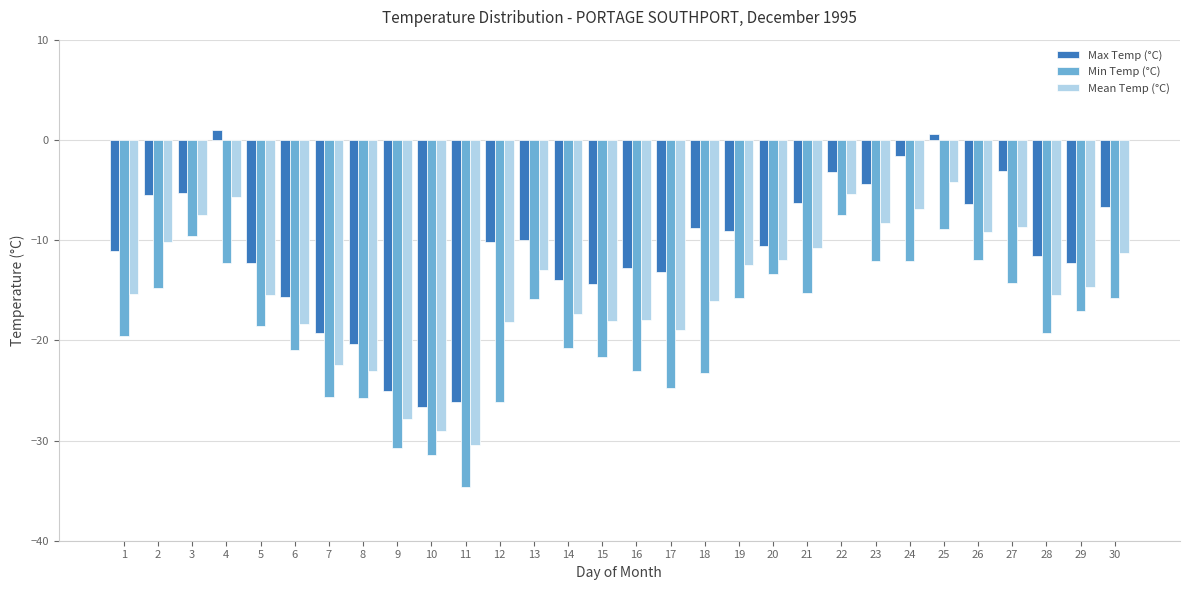

The Max Temp (°C) series shows -6.4 at 26. True or false?

True